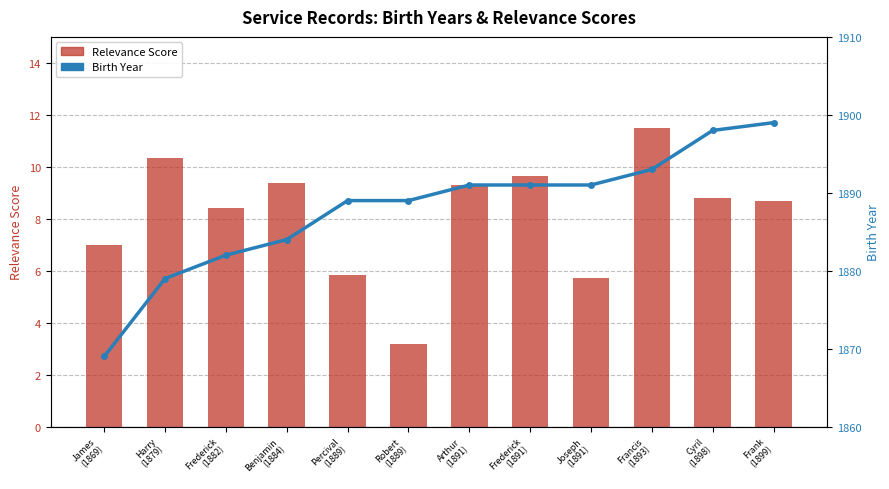

What is the label of the 5th bar from the right?

Frederick
(1891)